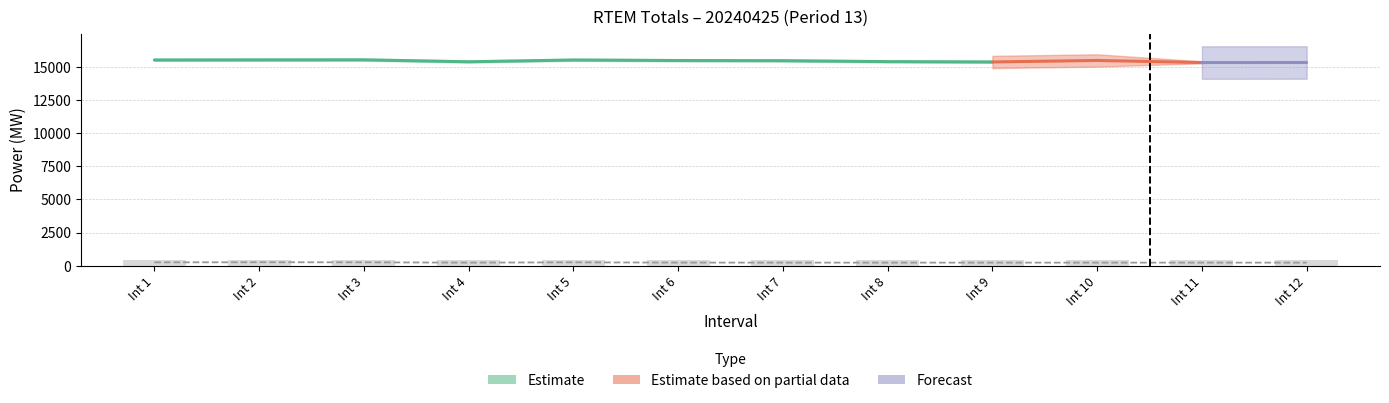

Reading left to right, transcribe all the data shown in this chart.

Total MW: 1=15502.6	2=15509.8	3=15513.9	4=15368.7	5=15502.5	6=15462.7	7=15448.9	8=15379.9	9=15354.2	10=15467.6	11=15309.6	12=15313.6
Col4 (MW): 1=256.4	2=264.7	3=259.4	4=236.0	5=256.6	6=239.0	7=236.0	8=236.0	9=236.0	10=236.0	11=236.0	12=236.0
Col5 (MW): 1=688.6	2=680.3	3=685.6	4=709.0	5=688.4	6=706.0	7=709.0	8=709.0	9=709.0	10=709.0	11=709.0	12=709.0
Col6 (MW): 1=450.0	2=450.0	3=450.0	4=450.0	5=450.0	6=450.0	7=450.0	8=450.0	9=450.0	10=450.0	11=450.0	12=450.0